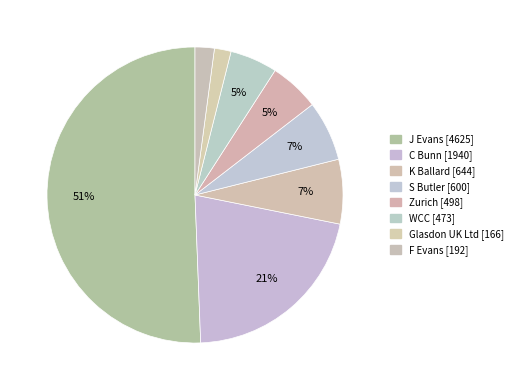

To the nearest percent, what is the combined percentage of WCC and C Bunn?

26%